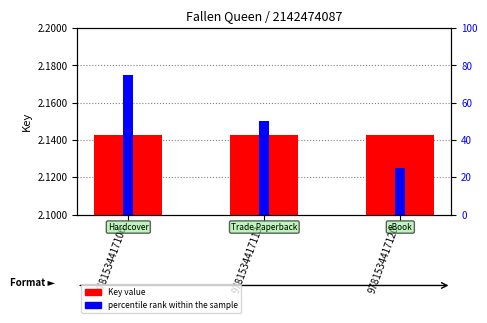

What is the value of the percentile rank within the sample bar at the 3rd from the left?

25